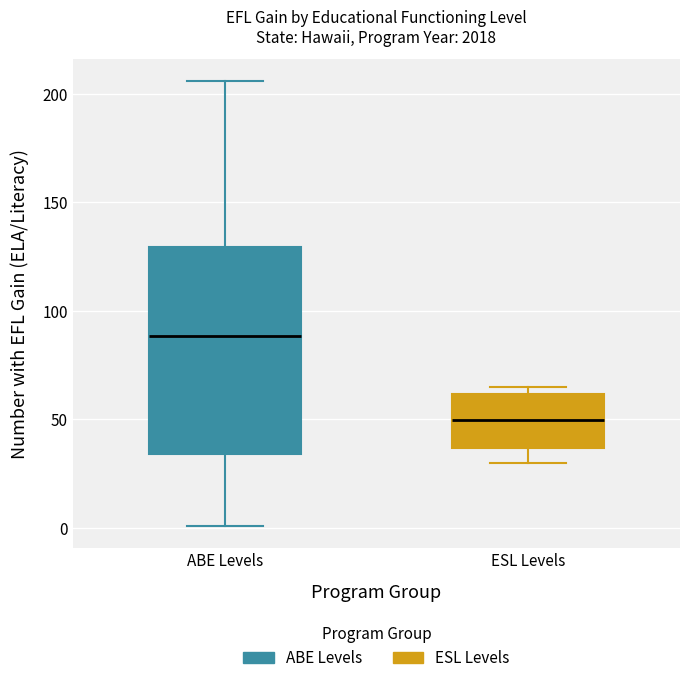

Comparing the boxes themselves (not the whiskers), which one is the tallest?

ABE Levels